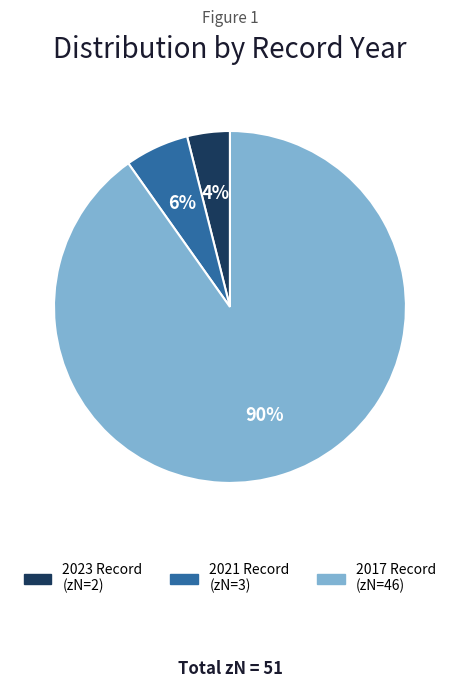

To the nearest percent, what is the difference between the largest and smallest slice percentages?

86%